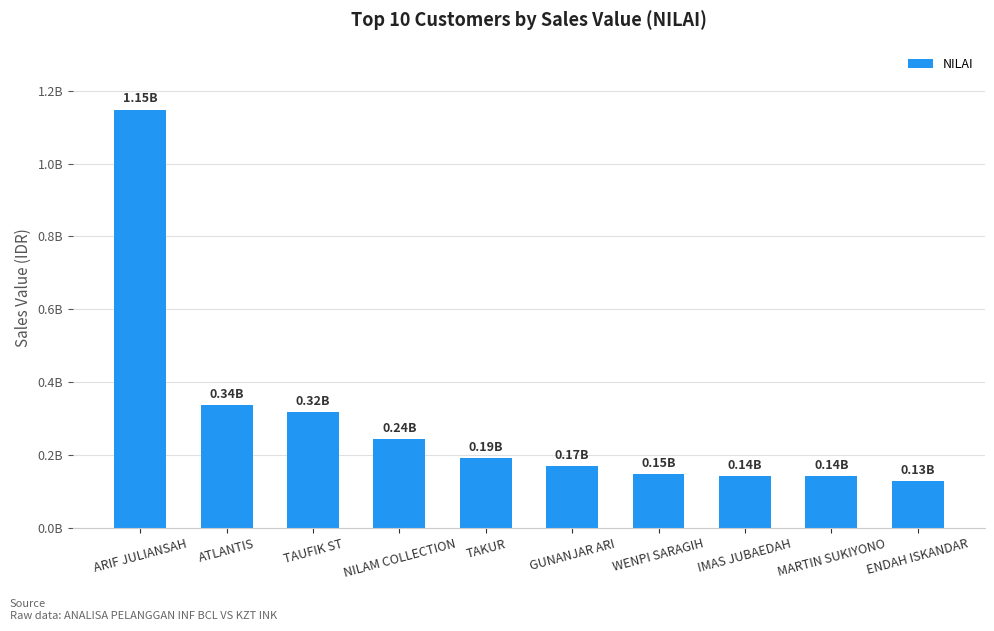

Does the chart contain any negative values?

No